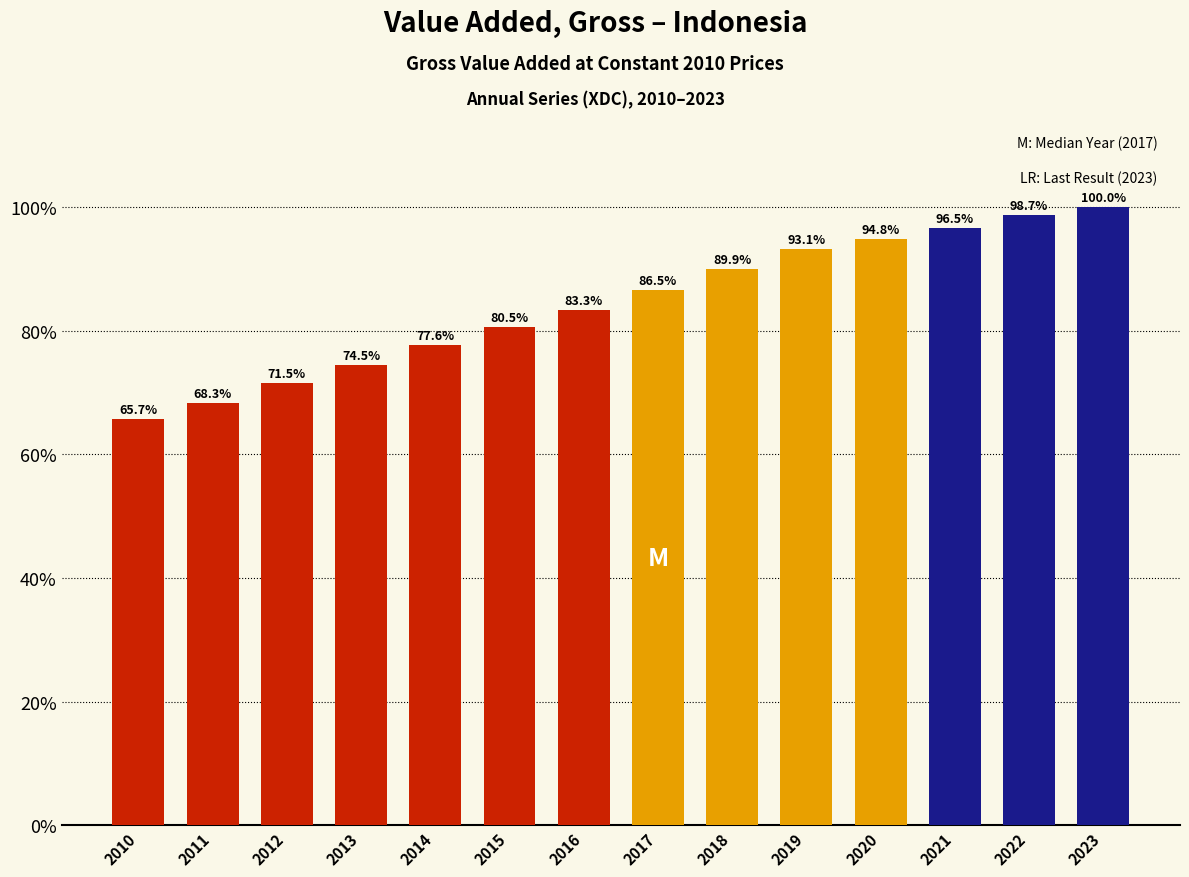

Reading right to left, transcribe all the data shown in this chart.

2023=100.0	2022=98.7	2021=96.5	2020=94.8	2019=93.1	2018=89.9	2017=86.5	2016=83.3	2015=80.5	2014=77.6	2013=74.5	2012=71.5	2011=68.3	2010=65.7